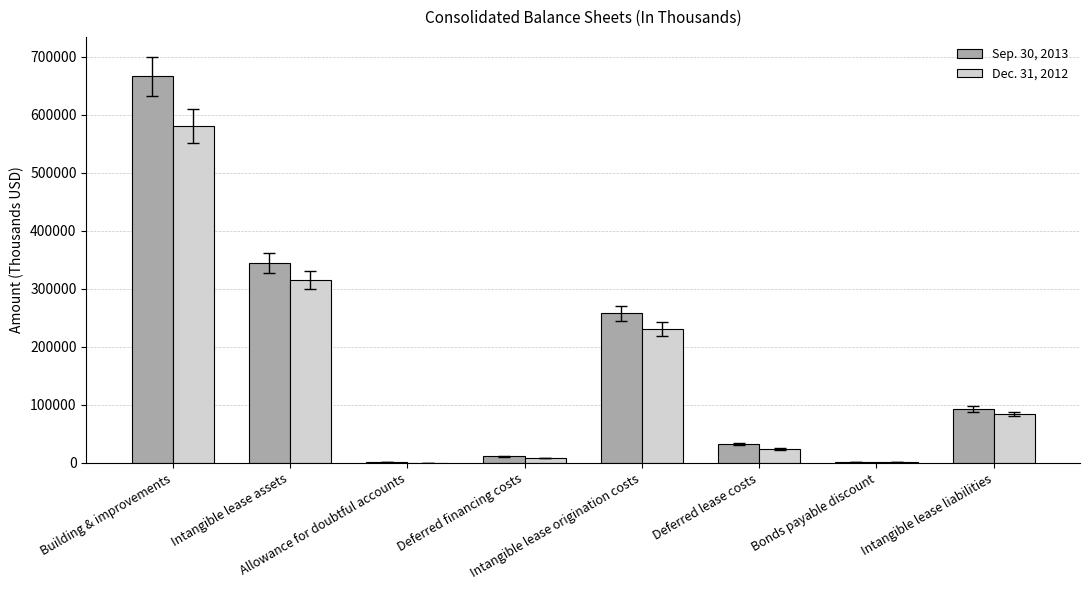

Where is Dec. 31, 2012 nearest to the value 290225?

Intangible lease assets